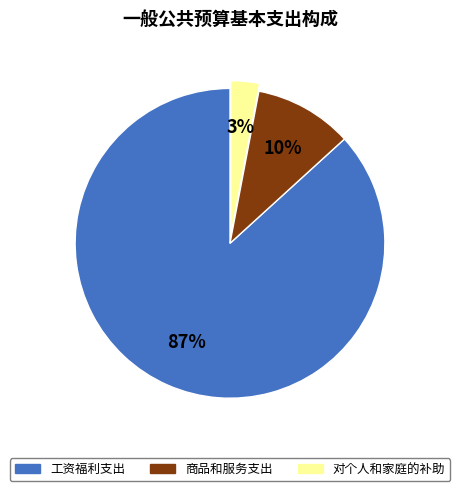

How many segments does this pie chart have?

3